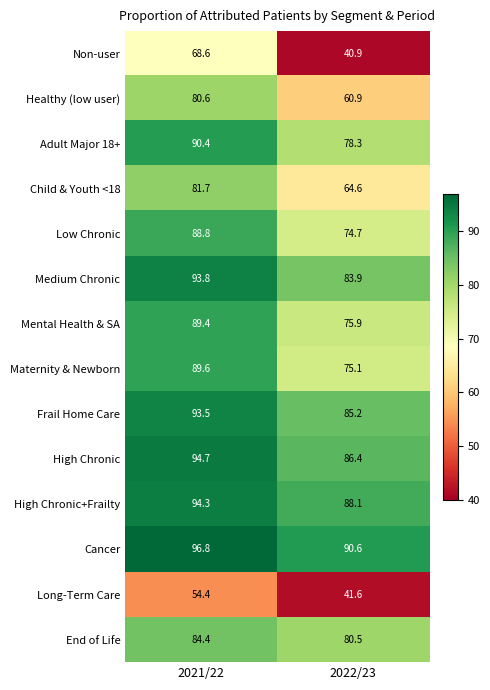

What is the sum of the Cancer values at 2022/23 and 2021/22?

187.4